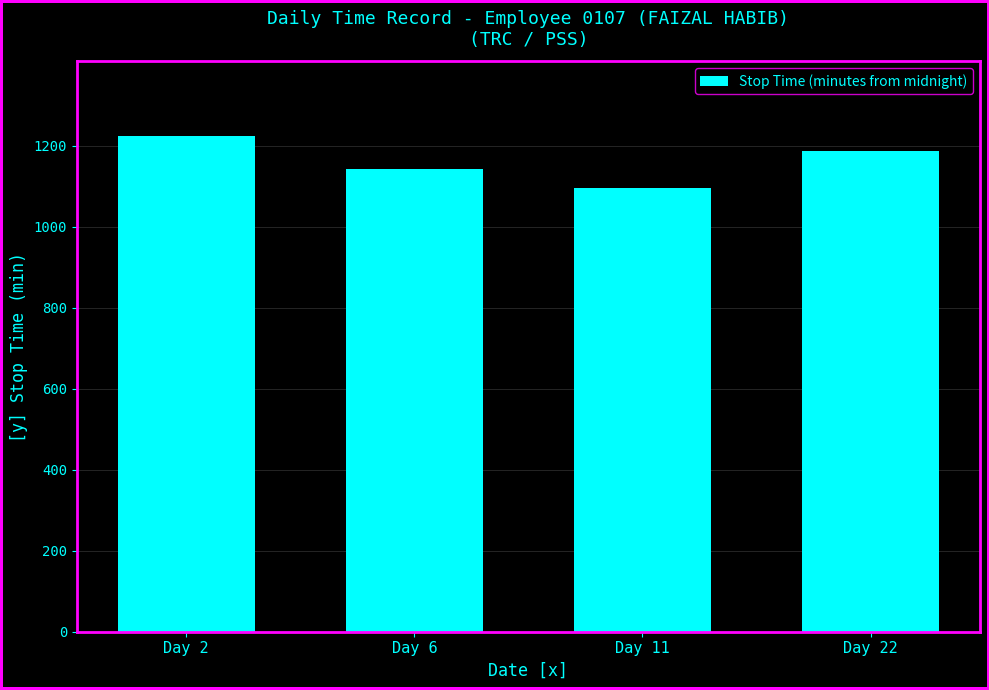

At which label is the value closest to 1160?

Day 6